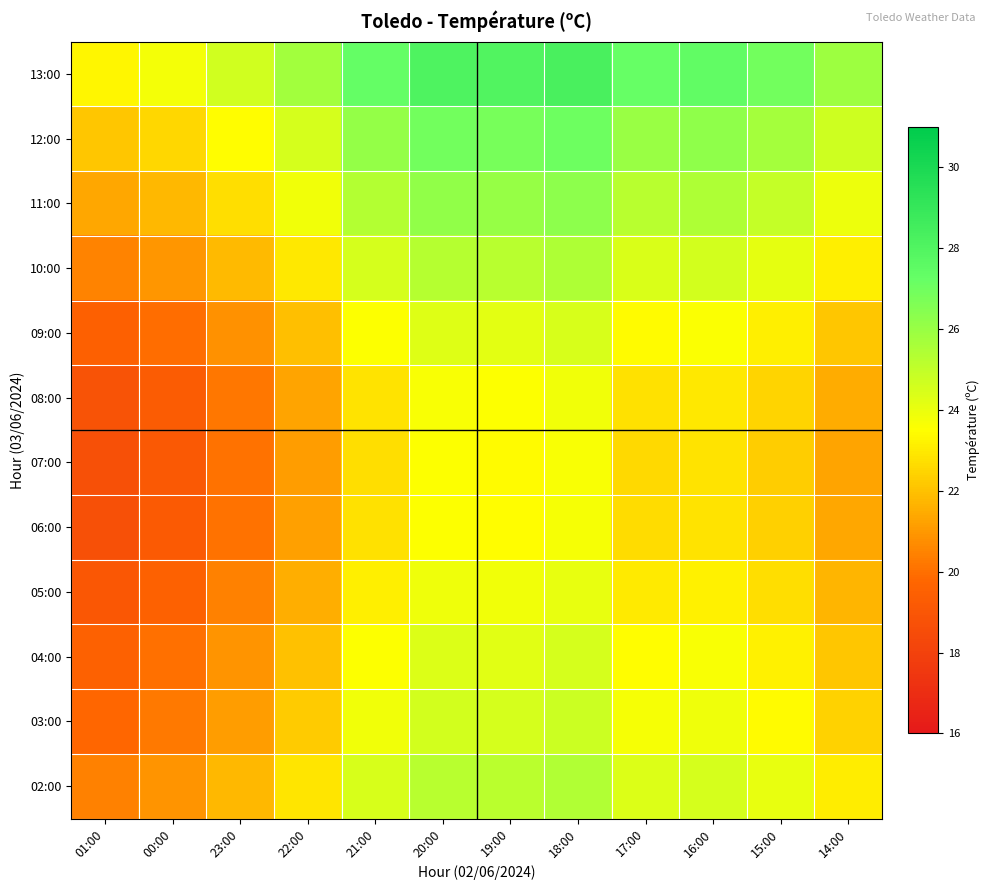

What is the minimum value shown in the chart?

18.7